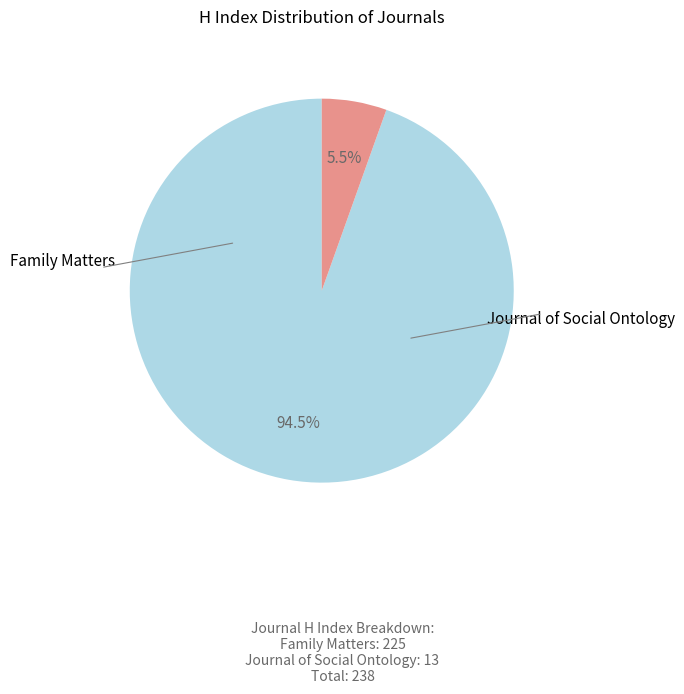

Is there a majority slice in this chart?

Yes